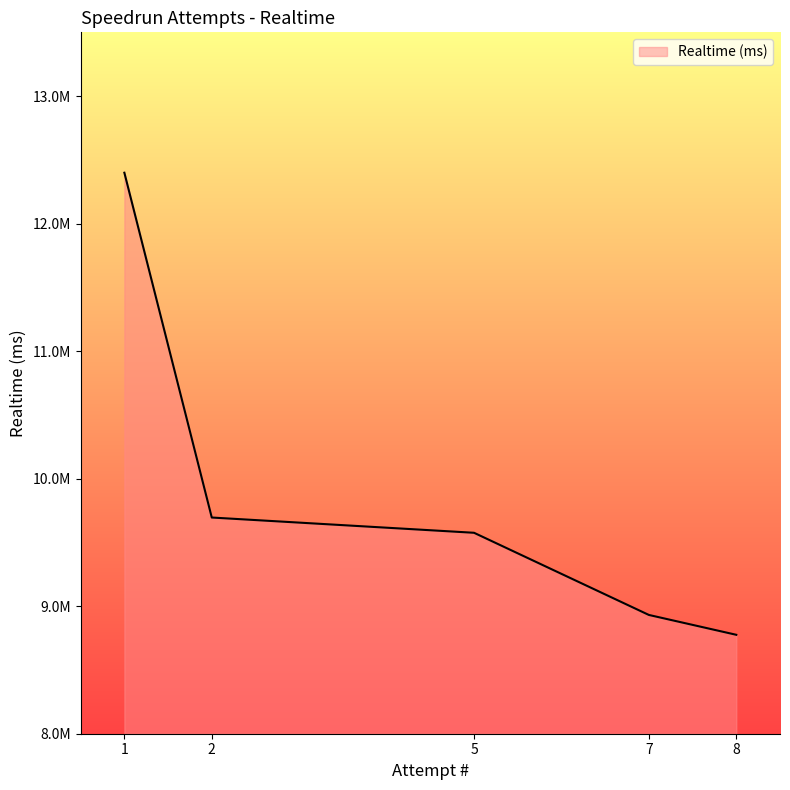

Is this an area chart (filled region under the line)?

Yes